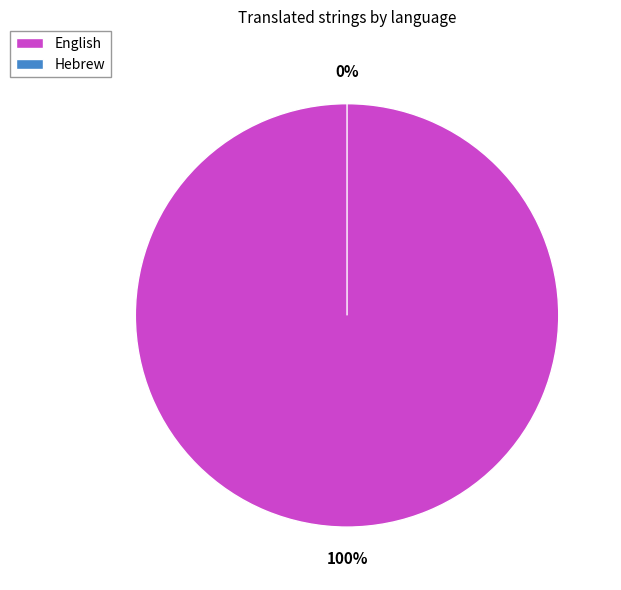

Rank the categories by value from highest to lowest.

English, Hebrew